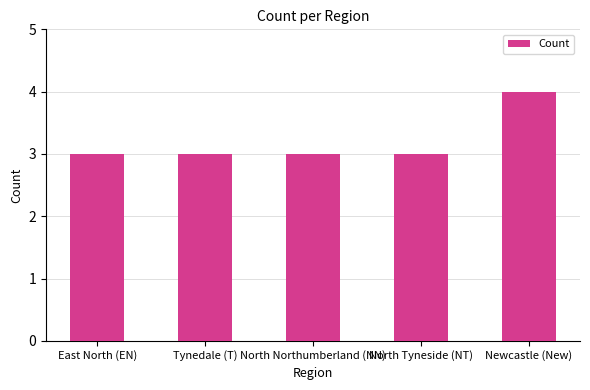

What is the difference between the values at Newcastle (New) and Tynedale (T)?

1